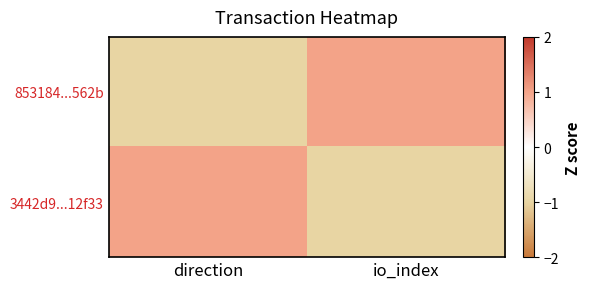

Reading left to right, transcribe all the data shown in this chart.

853184...562b: direction=-1	io_index=1
3442d9...12f33: direction=1	io_index=-1